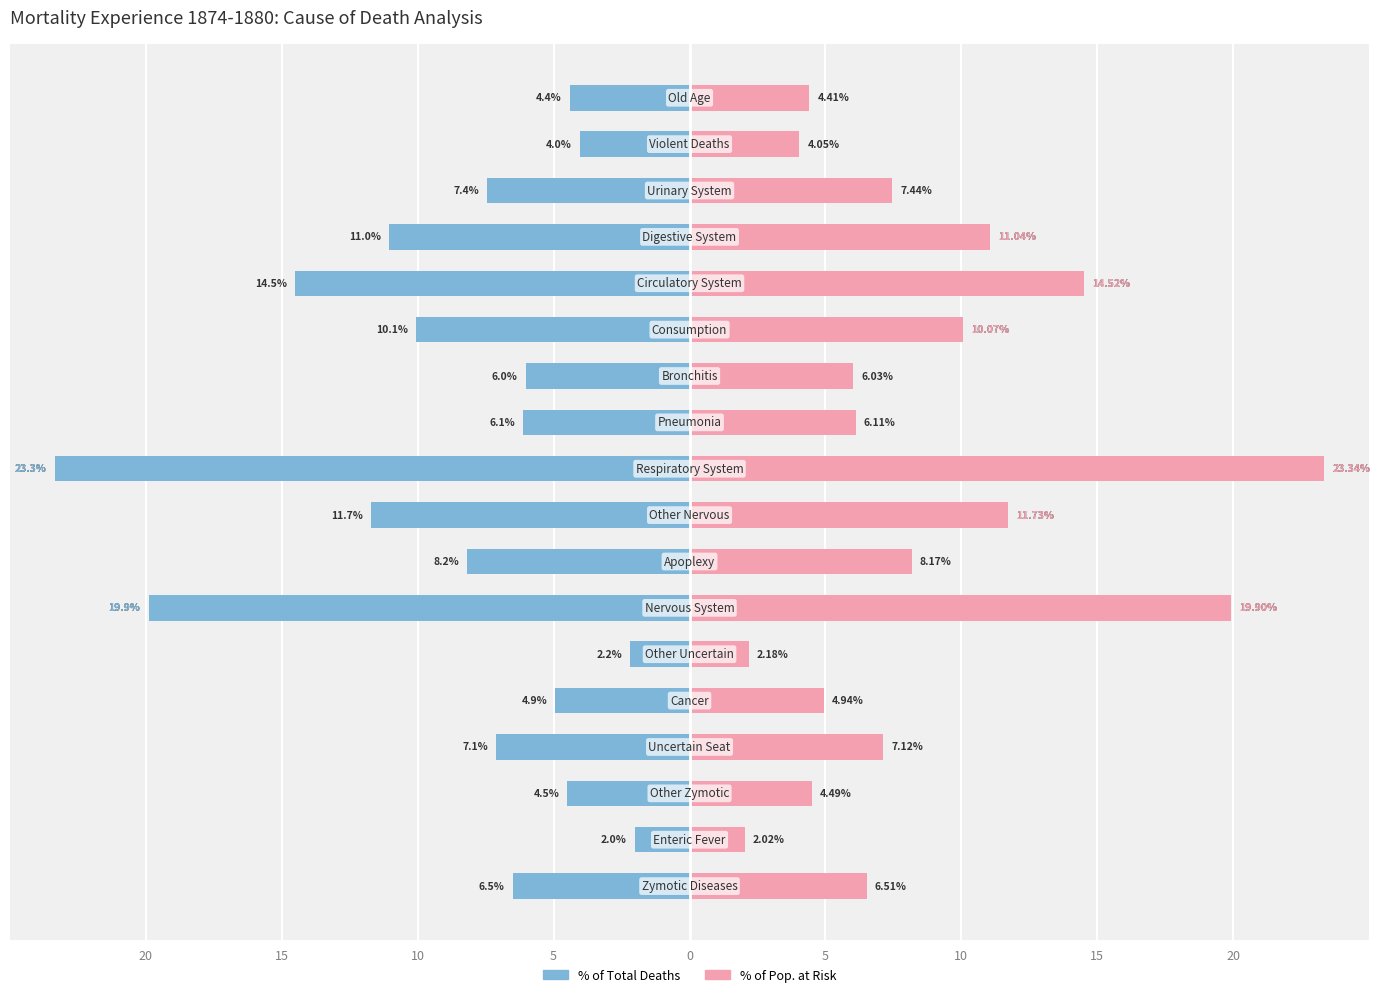

Reading left to right, list all the values displayed in this chart.

% of Total Deaths: -6.5	-2.0	-4.5	-7.1	-4.9	-2.2	-19.9	-8.2	-11.7	-23.3	-6.1	-6.0	-10.1	-14.5	-11.0	-7.4	-4.0	-4.4
% of Population at Risk: 6.5	2.0	4.5	7.1	4.9	2.2	19.9	8.2	11.7	23.3	6.1	6.0	10.1	14.5	11.0	7.4	4.0	4.4